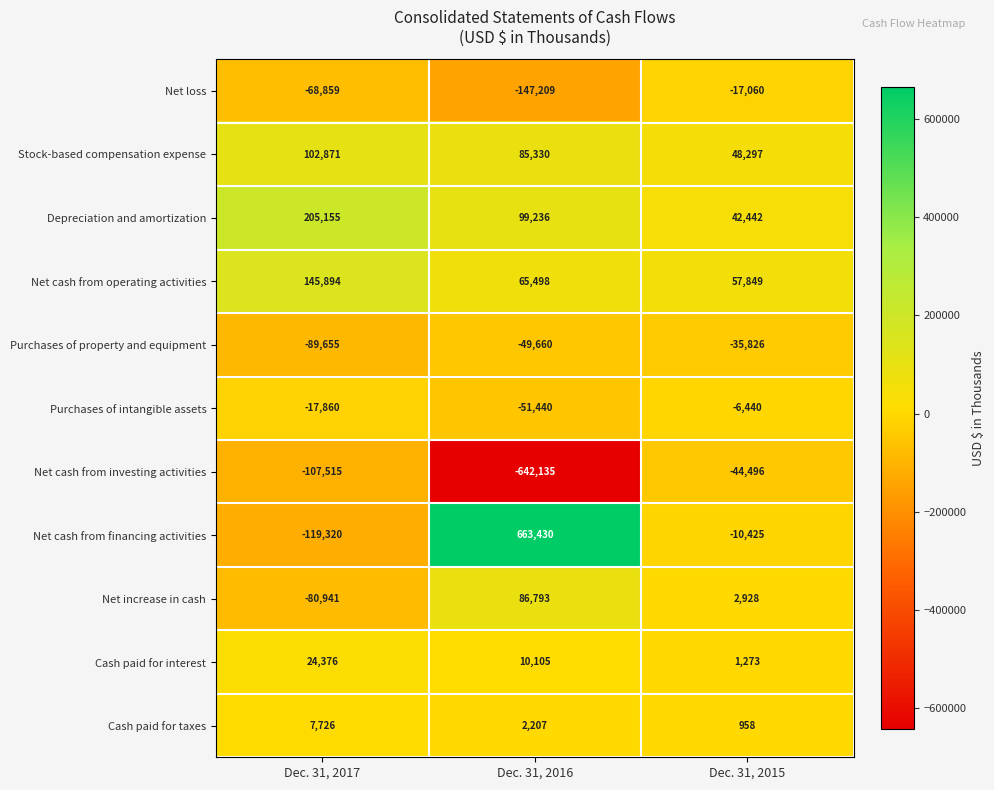

Is it true that Net increase in cash equals -16467 at Dec. 31, 2017?

False